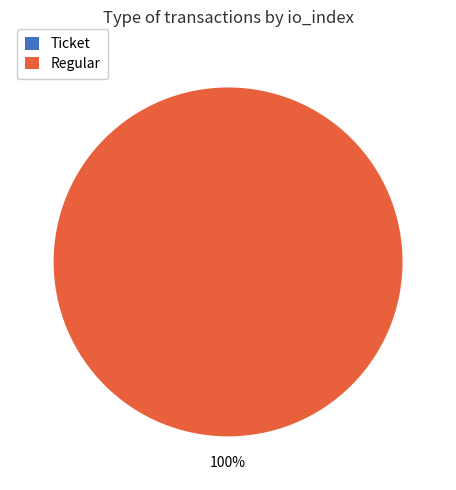

Count the number of slices in the pie.

2